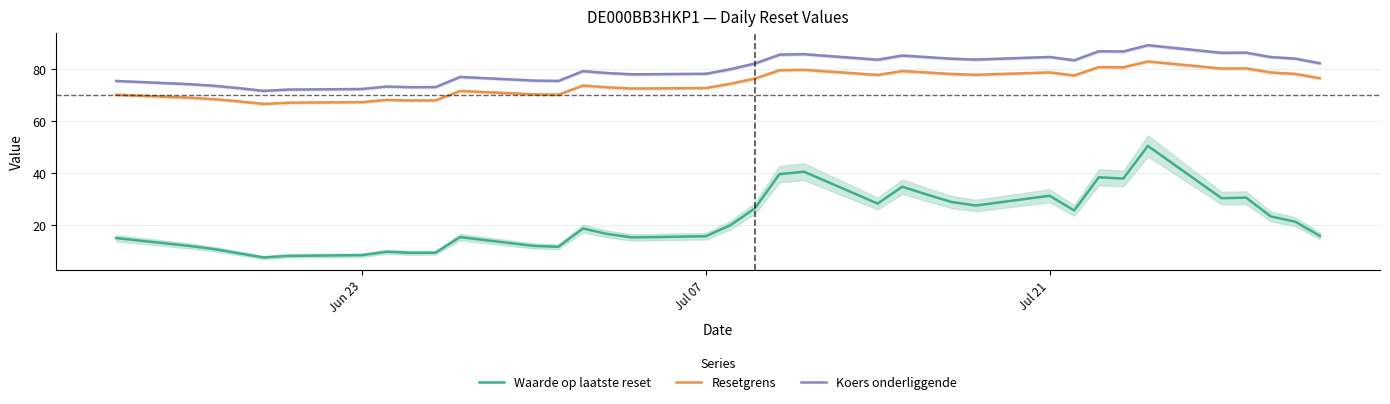

Reading left to right, transcribe all the data shown in this chart.

Waarde op laatste reset: 15.0	12.0	10.8	9.2	7.6	8.2	8.4	9.8	9.3	9.4	15.4	12.0	11.7	18.7	16.6	15.3	15.7	19.9	26.4	39.5	40.5	28.2	34.7	31.7	28.9	27.5	31.2	25.6	38.3	37.9	50.4	30.3	30.5	23.3	21.3	15.8
Resetgrens: 70.0	68.9	68.3	67.5	66.5	67.0	67.2	68.0	67.8	67.9	71.5	70.2	70.0	73.5	72.9	72.4	72.6	74.2	76.3	79.4	79.6	77.6	79.1	78.5	78.0	77.7	78.6	77.4	80.6	80.6	82.8	80.1	80.1	78.6	78.0	76.4
Koers onderliggende: 75.3	74.1	73.4	72.5	71.5	72.0	72.2	73.2	72.9	73.0	76.8	75.5	75.3	79.1	78.3	77.8	78.1	79.8	82.0	85.4	85.6	83.5	85.1	84.5	83.8	83.5	84.5	83.2	86.7	86.6	89.0	86.1	86.2	84.5	83.9	82.1